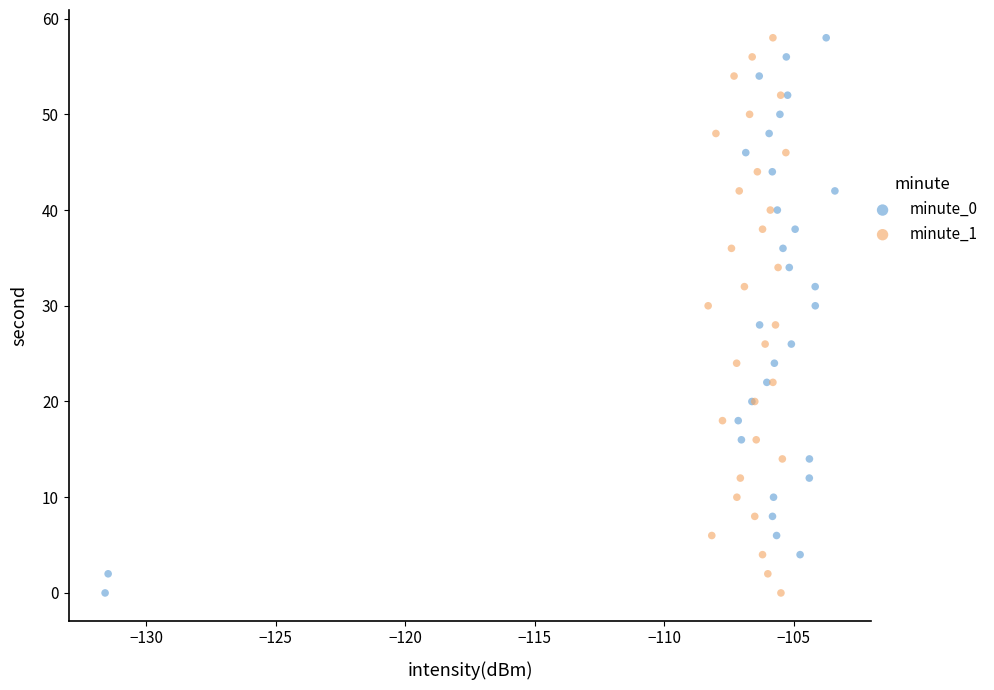

What are all the series names shown in the legend?

minute_0, minute_1